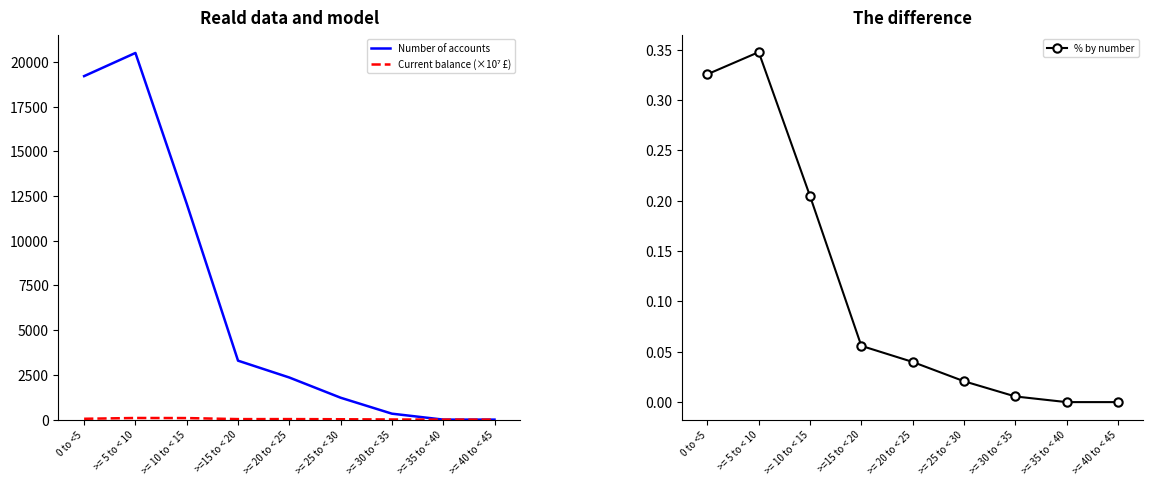

The Current balance (×10⁷ £) series shows 20.4 at >= 25 to < 30. True or false?

True